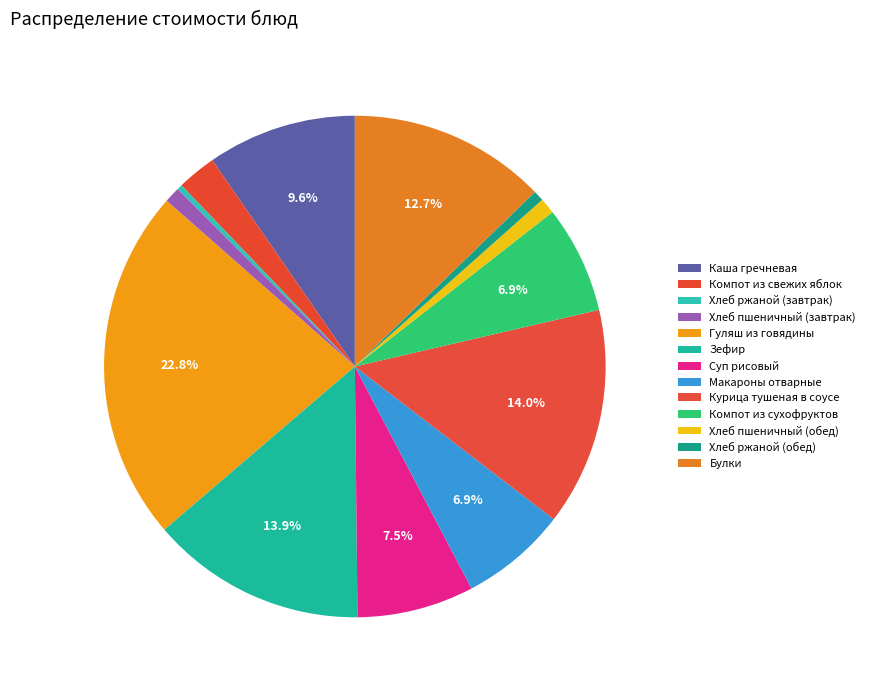

How many slices are in this pie chart?

13